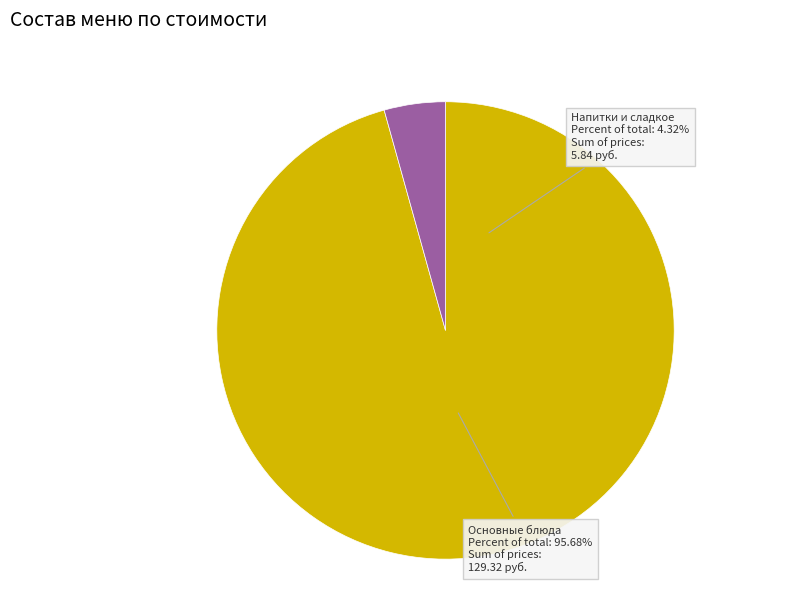

Count the number of slices in the pie.

9